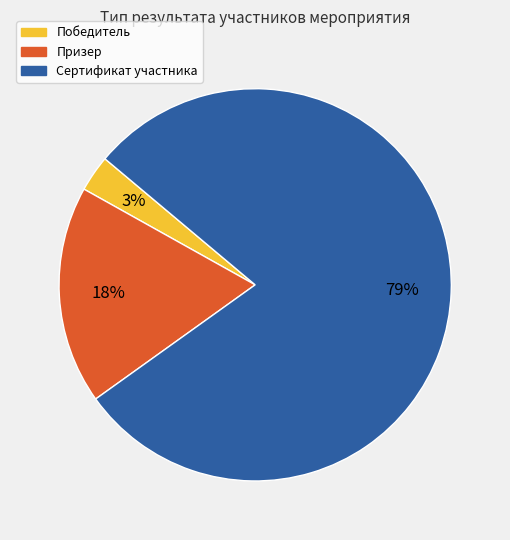

Which has a higher value, Сертификат участника or Призер?

Сертификат участника